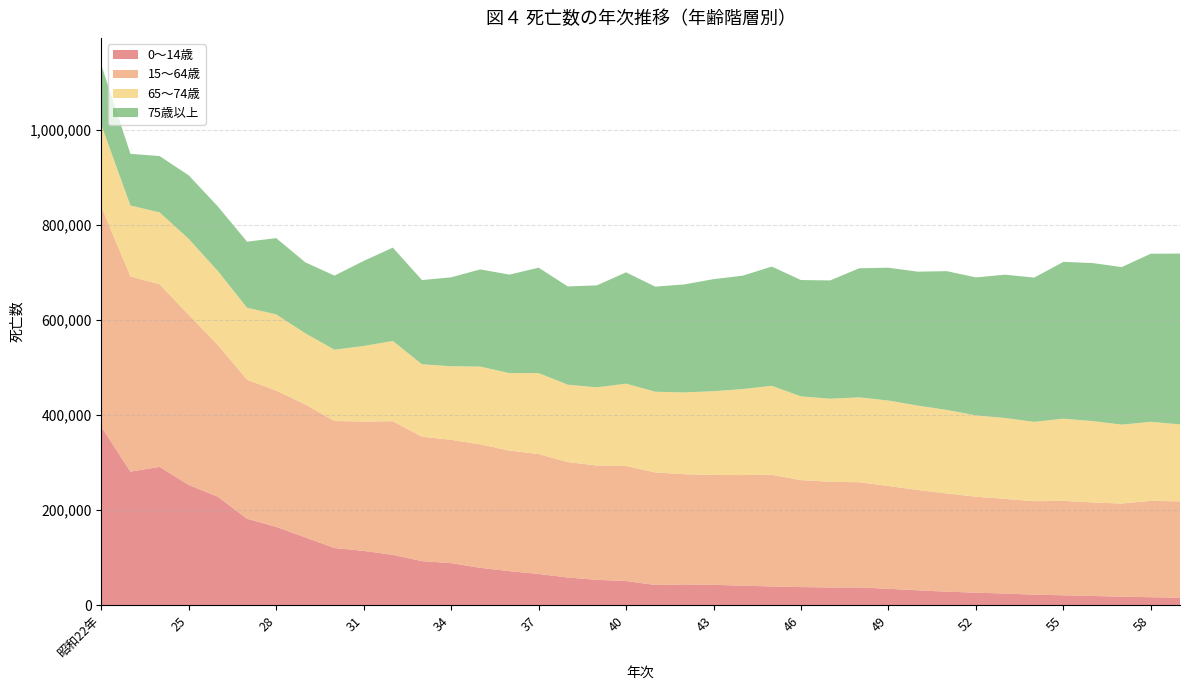

Reading left to right, what are all the values shown in this chart?

0～14歳: 375319	280912	290950	252889	228026	181816	164554	142491	120187	114179	105795	92552	88451	78446	71485	65582	58107	53210	50726	42416	43454	42714	40875	39313	37970	37181	37226	34352	31134	28309	26234	24352	22064	20698	19235	17649	16626	15613
15～64歳: 463214	410894	384393	358010	319583	292556	287025	279873	267239	272199	281201	261863	259456	259991	253735	252359	242935	240605	241963	236886	232052	231117	232874	234870	225143	222479	221369	216242	211318	206723	201988	199177	196636	198708	196851	196140	202682	202842
65～74歳: 172464	149290	151275	159906	155461	151599	160284	149734	150124	159028	168910	152460	154879	163590	163074	170474	162924	164546	173415	169847	172175	176389	180954	187370	176214	174762	178666	180035	177565	175790	171115	170299	166956	172990	171264	166084	166522	161839
75歳以上: 126004	108761	118530	133736	135896	139000	160565	149309	155947	179023	196512	177276	187113	204550	207315	221839	206775	214661	234310	221154	227290	235828	238708	250992	244862	248996	271778	279512	281820	292092	290413	301662	303665	330077	332576	331644	353798	359564